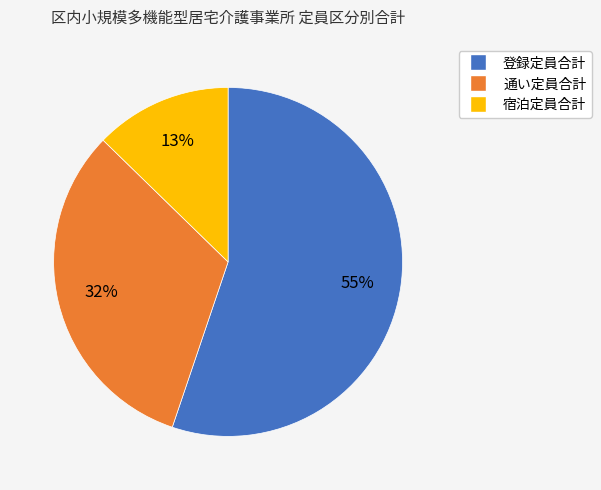

Is there a majority slice in this chart?

Yes